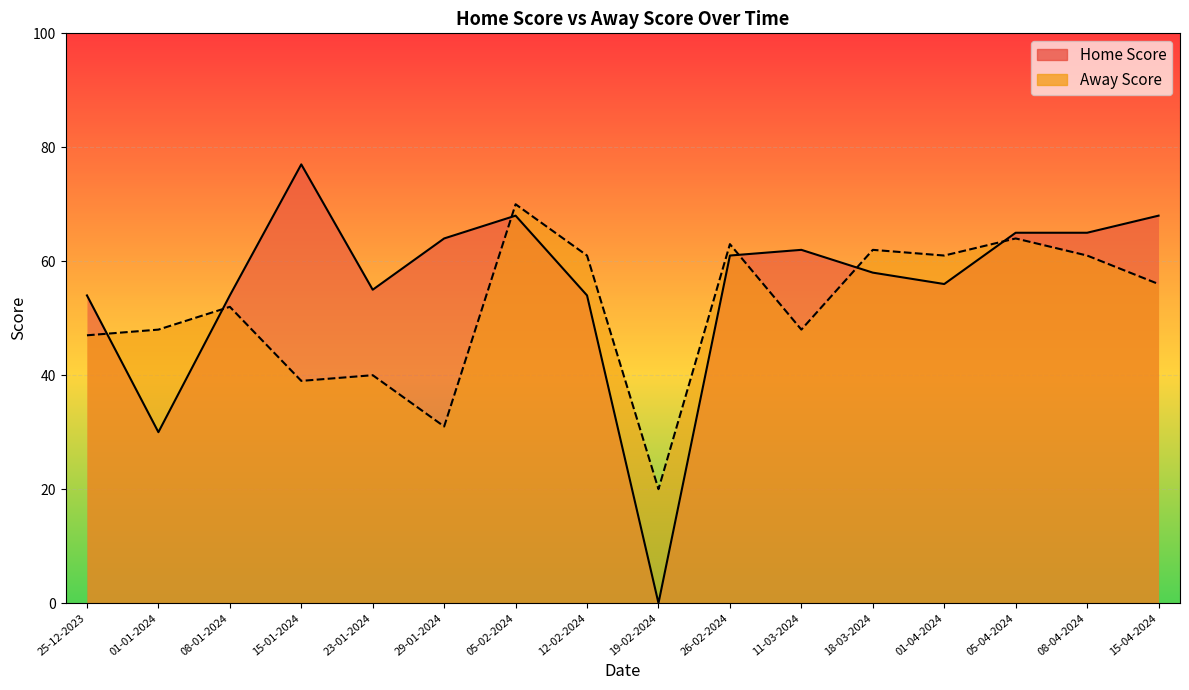

What is the sum of the Away Score values at 05-02-2024 and 19-02-2024?

90